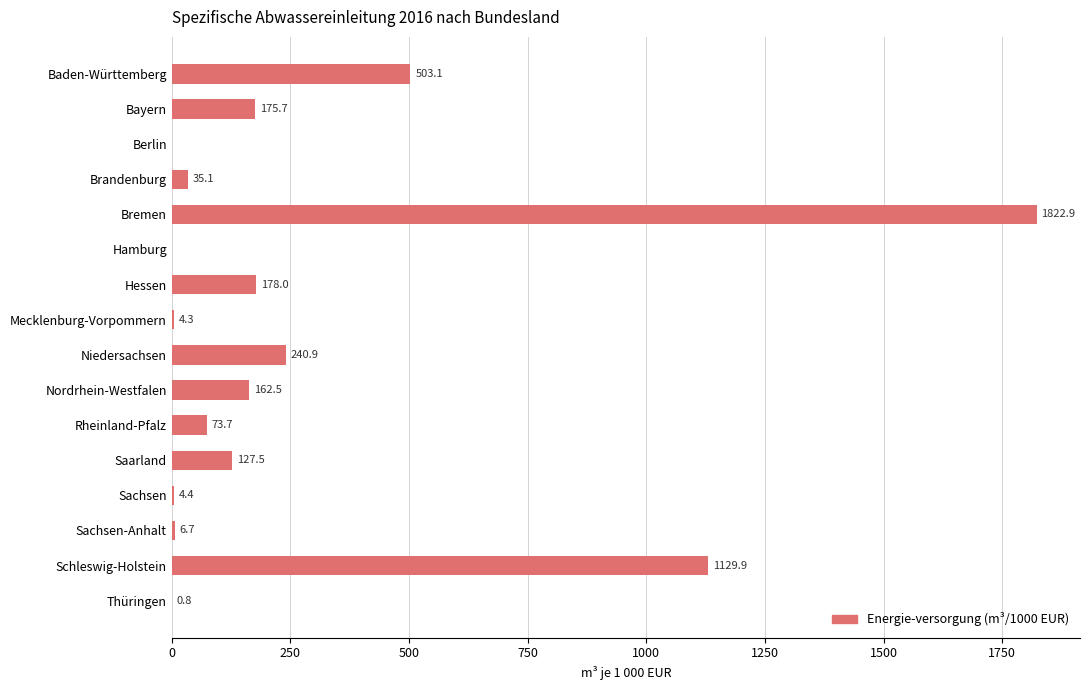

Reading bottom to top, what are all the values shown in this chart?

Thüringen=0.8	Schleswig-Holstein=1129.9	Sachsen-Anhalt=6.7	Sachsen=4.4	Saarland=127.5	Rheinland-Pfalz=73.7	Nordrhein-Westfalen=162.5	Niedersachsen=240.9	Mecklenburg-Vorpommern=4.3	Hessen=178.0	Hamburg=0.0	Bremen=1822.9	Brandenburg=35.1	Berlin=0.0	Bayern=175.7	Baden-Württemberg=503.1